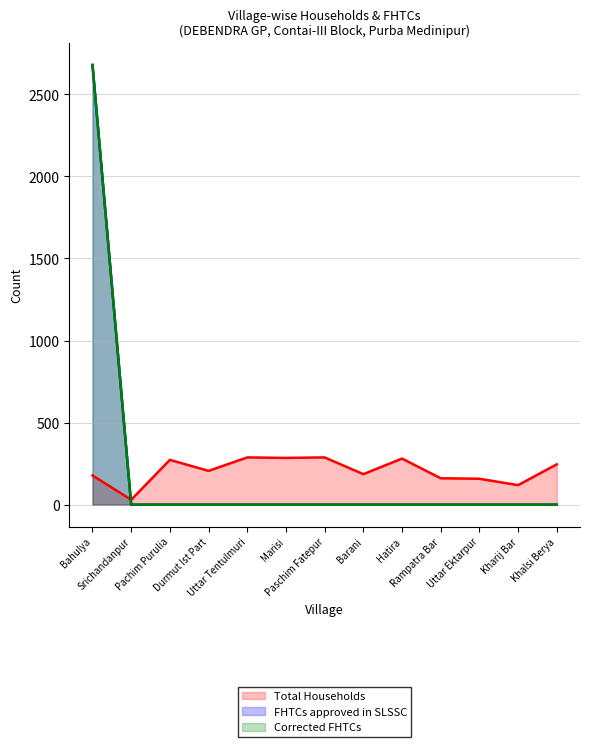

Does the chart display data point markers on the line(s)?

No